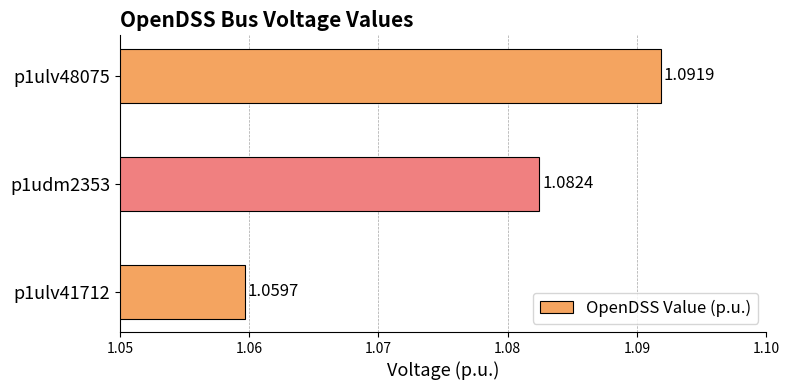

Rank the categories by value from lowest to highest.

p1ulv41712, p1udm2353, p1ulv48075